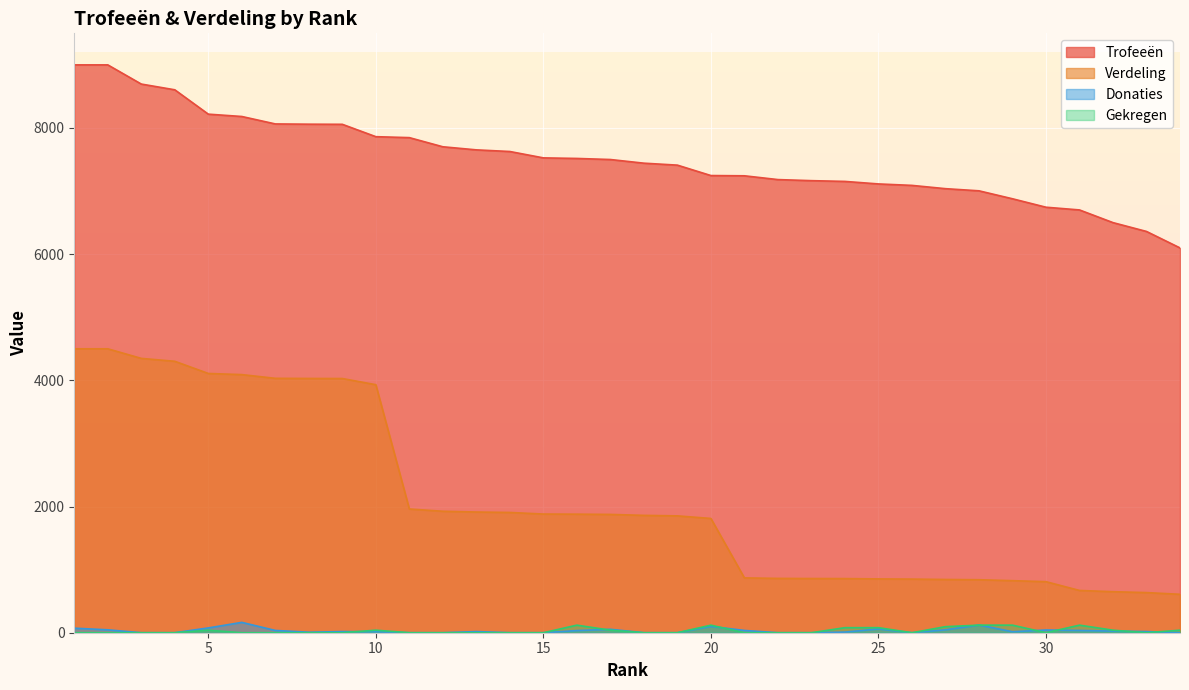

Reading right to left, what are all the values shown in this chart?

Trofeeën: 34=6099	33=6360	32=6500	31=6701	30=6744	29=6878	28=7004	27=7038	26=7090	25=7113	24=7153	23=7165	22=7182	21=7242	20=7246	19=7411	18=7442	17=7500	16=7517	15=7526	14=7627	13=7653	12=7702	11=7847	10=7862	9=8058	8=8060	7=8064	6=8182	5=8219	4=8605	3=8696	2=9000	1=9000
Verdeling: 34=609	33=636	32=650	31=670	30=809	29=825	28=840	27=844	26=850	25=853	24=858	23=859	22=861	21=869	20=1811	19=1852	18=1860	17=1875	16=1879	15=1881	14=1906	13=1913	12=1925	11=1961	10=3931	9=4029	8=4030	7=4032	6=4091	5=4109	4=4302	3=4348	2=4500	1=4500
Donaties: 34=0	33=18	32=26	31=36	30=43	29=16	28=122	27=46	26=0	25=60	24=10	23=0	22=0	21=36	20=101	19=0	18=0	17=54	16=34	15=0	14=0	13=18	12=0	11=0	10=16	9=18	8=8	7=36	6=164	5=76	4=0	3=0	2=46	1=72
Gekregen: 34=40	33=0	32=40	31=120	30=0	29=120	28=120	27=96	26=0	25=80	24=80	23=0	22=0	21=0	20=120	19=0	18=0	17=40	16=120	15=0	14=0	13=0	12=0	11=0	10=40	9=0	8=0	7=0	6=0	5=40	4=0	3=0	2=0	1=0